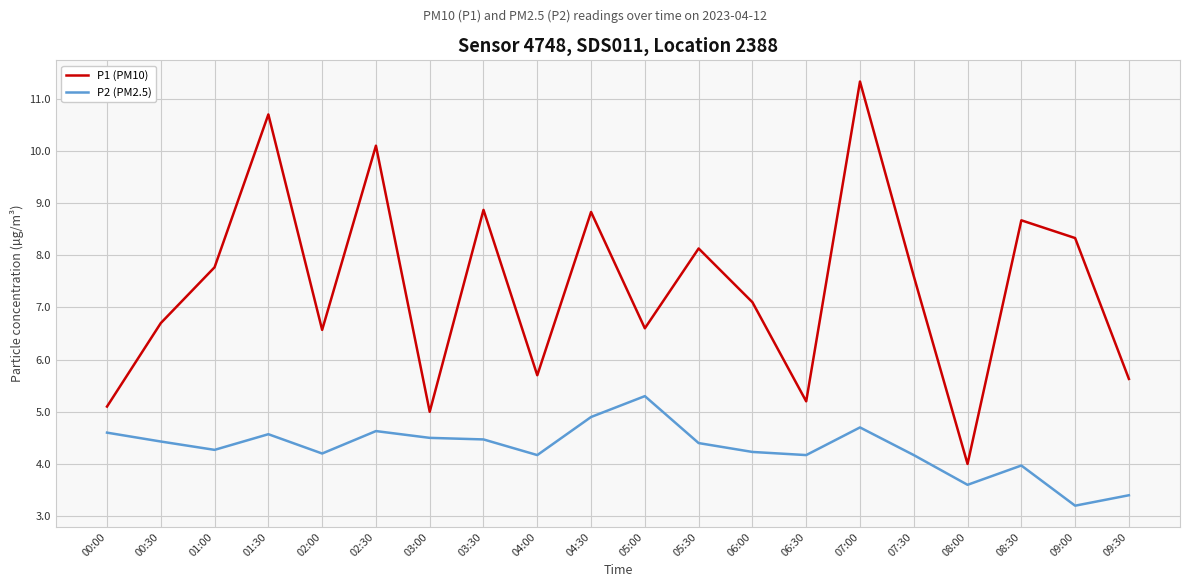

List the series in order of their overall mean, highest first.

P1 (PM10), P2 (PM2.5)